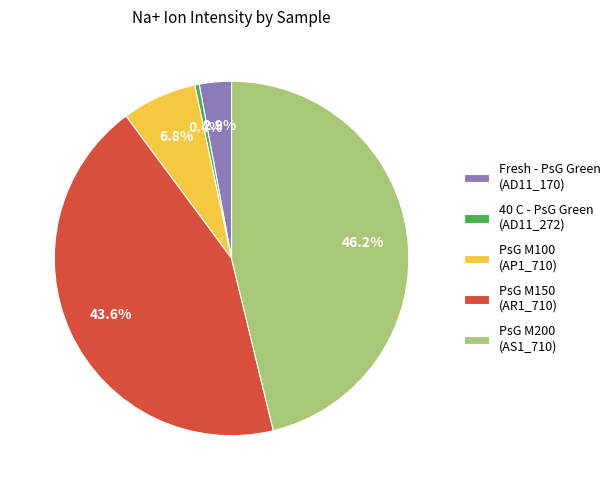

Is there a majority slice in this chart?

No